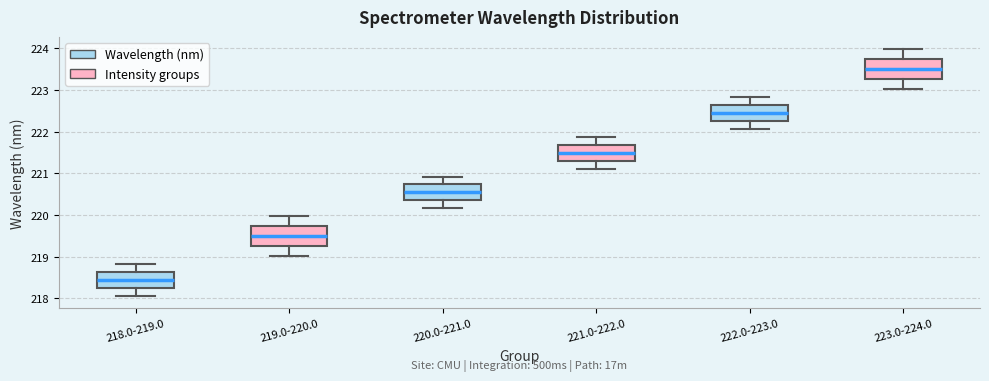

Where does the median line of the box for 223.0-224.0 sit on the y-axis? The values are not printed on the chart, so give them approximately, as read against the axis.

223.5